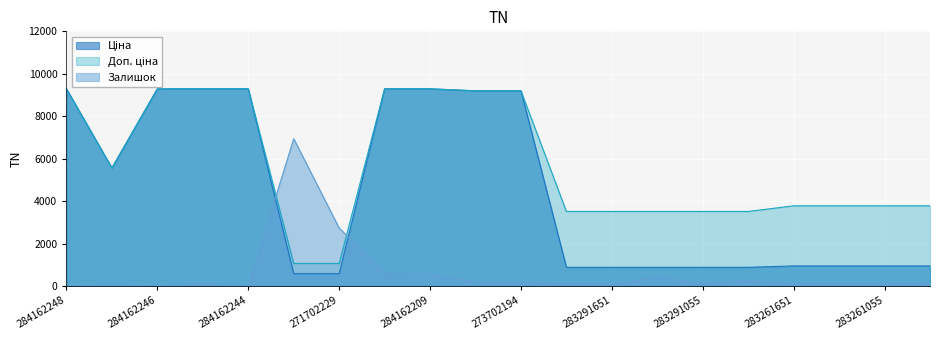

Does the chart display data point markers on the line(s)?

No